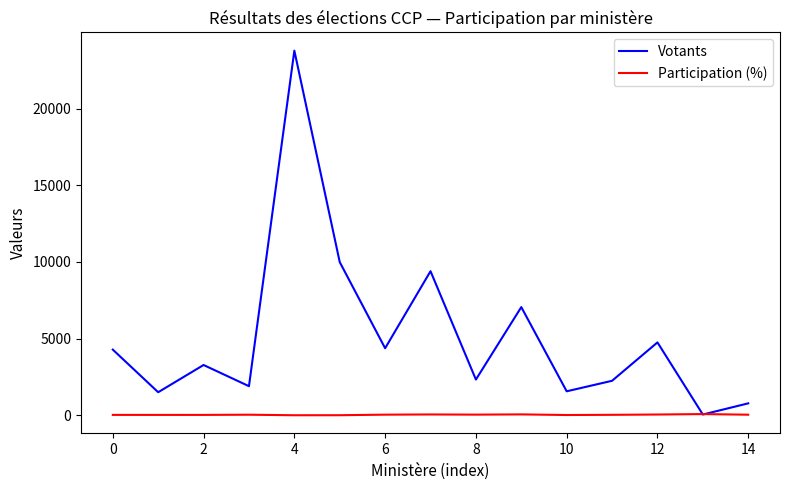

List the series in order of their overall mean, lowest first.

Participation (%), Votants